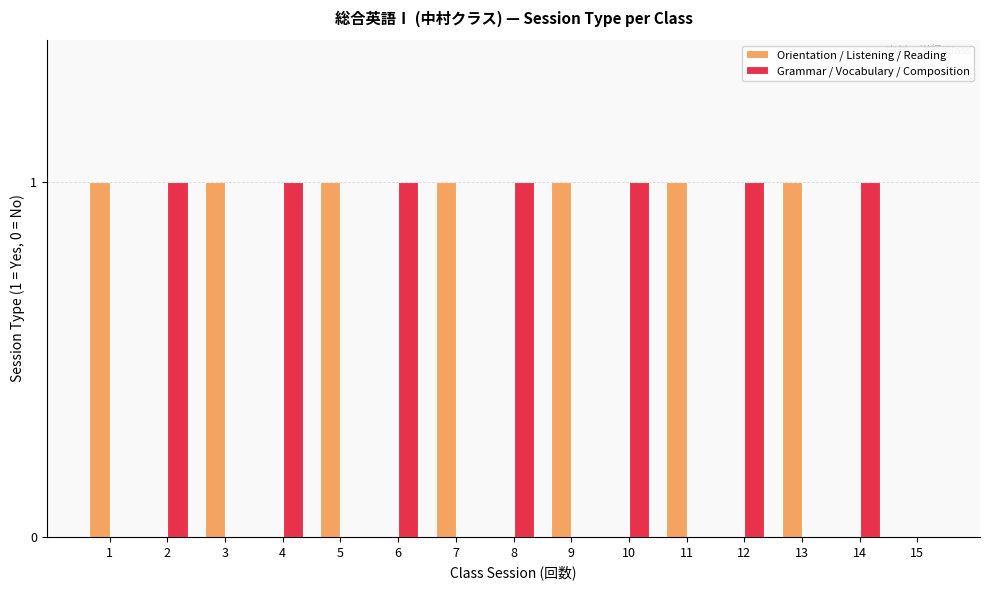

Count the number of data series in this chart.

2